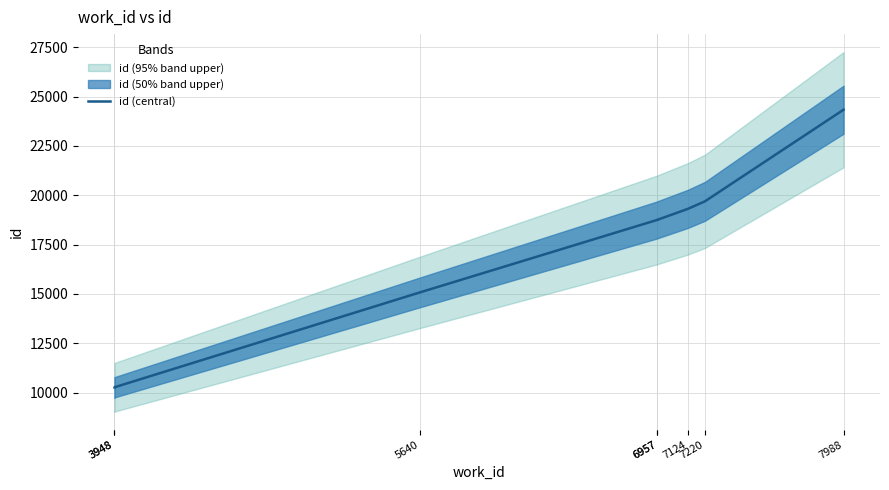

Reading right to left, what are all the values shown in this chart?

24336	19693	19306	18759	18755	15076	10269	10262